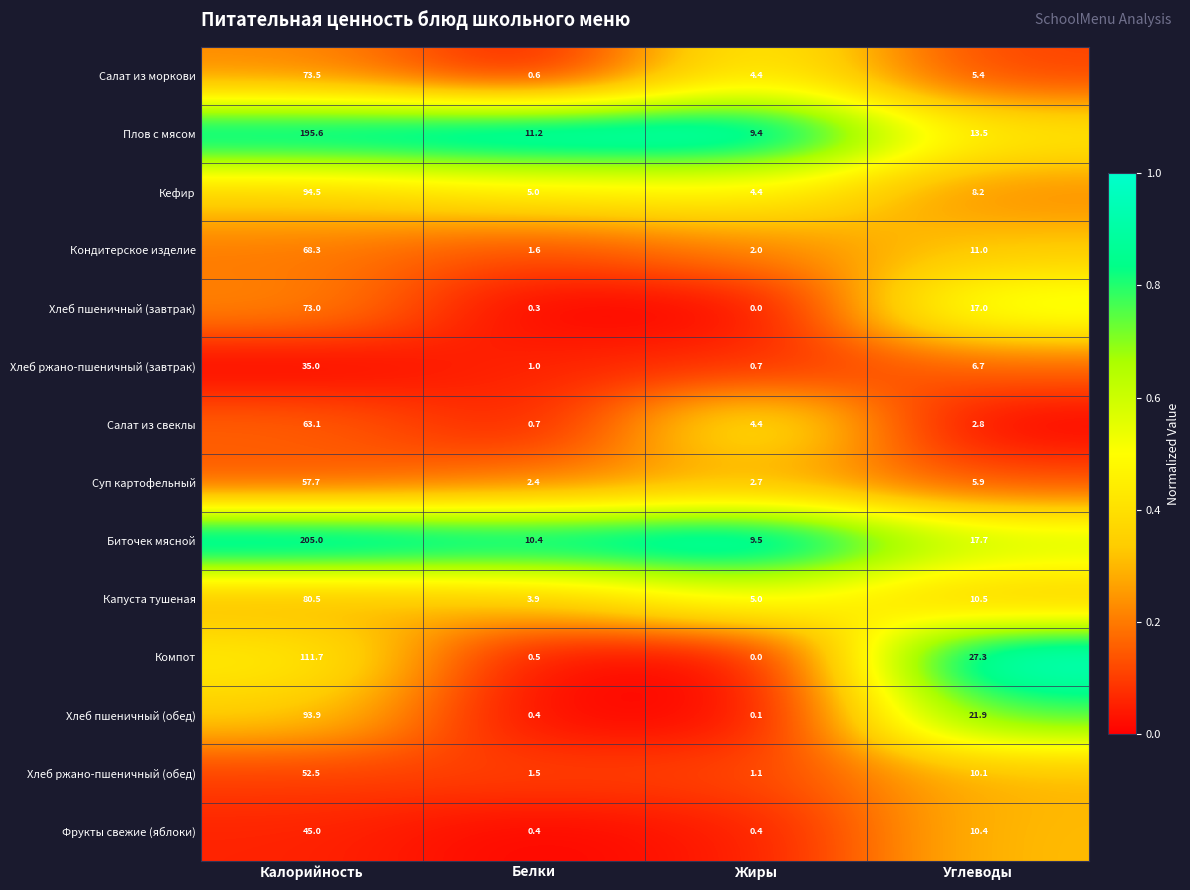

At which category is the sum across all series the highest?

Калорийность